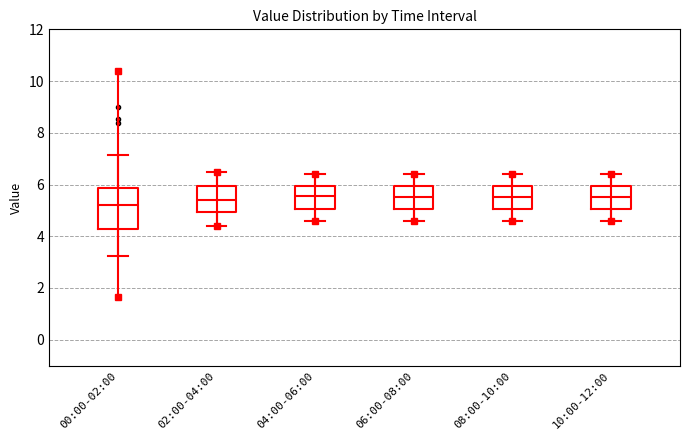

Reading left to right, read every box against the y-axis: the position of its median line, the range the box covers, and the ends of its whiskers. The values are not printed on the chart, so give them approximately, as read against the axis.

00:00-02:00: median 5.2, box 4.2 to 5.8, whiskers 3.2 to 7.2
02:00-04:00: median 5.4, box 5.0 to 6.0, whiskers 4.4 to 6.6
04:00-06:00: median 5.6, box 5.0 to 6.0, whiskers 4.6 to 6.4
06:00-08:00: median 5.6, box 5.0 to 6.0, whiskers 4.6 to 6.4
08:00-10:00: median 5.6, box 5.0 to 6.0, whiskers 4.6 to 6.4
10:00-12:00: median 5.6, box 5.0 to 6.0, whiskers 4.6 to 6.4